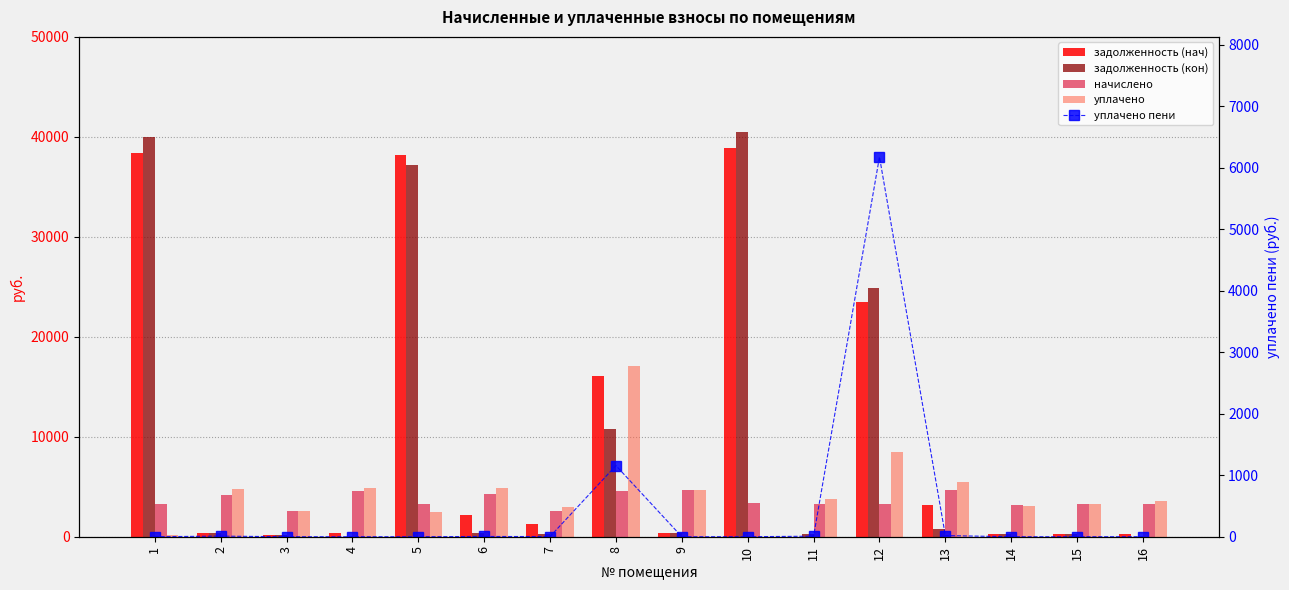

Reading left to right, list all the values displayed in this chart.

задолженность (нач): 38376.8	347.0	213.8	377.6	38202.6	2157.3	1298.5	16033.4	388.9	38854.8	0.0	23515.4	3209.3	261.7	275.7	271.1
задолженность (кон): 39974.0	347.0	213.8	0.0	37234.5	375.0	225.8	10726.9	388.9	40469.3	276.4	24861.4	810.2	261.7	275.7	0.0
начислено: 3308.6	4163.9	2565.5	4531.4	3276.7	4259.8	2565.5	4563.5	4667.3	3332.6	3316.7	3276.7	4699.3	3140.9	3308.6	3252.7
уплачено: 197.4	4751.6	2543.7	4870.5	2500.0	4922.6	2963.9	17043.2	4627.6	0.0	3784.8	8468.5	5428.1	3114.2	3280.5	3527.3
уплачено пени: 0.0	9.7	0.0	0.0	0.0	4.0	2.5	1156.8	0.0	0.0	8.7	6175.7	18.4	0.0	0.0	0.3